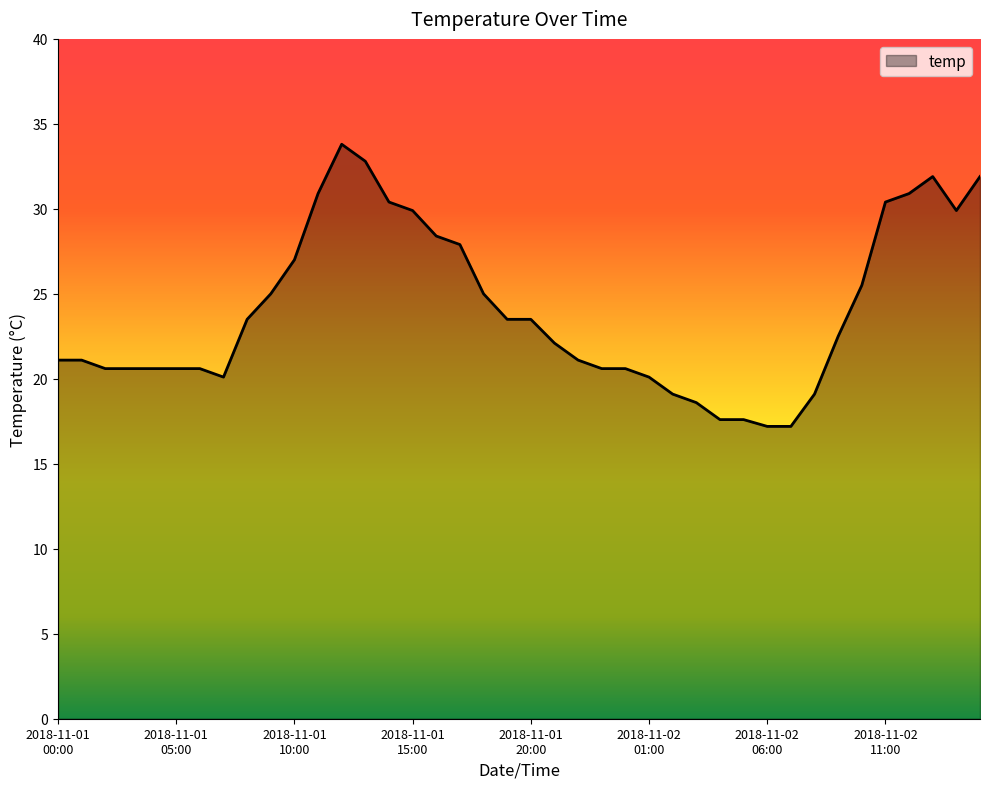

What is the minimum value shown in the chart?

17.2